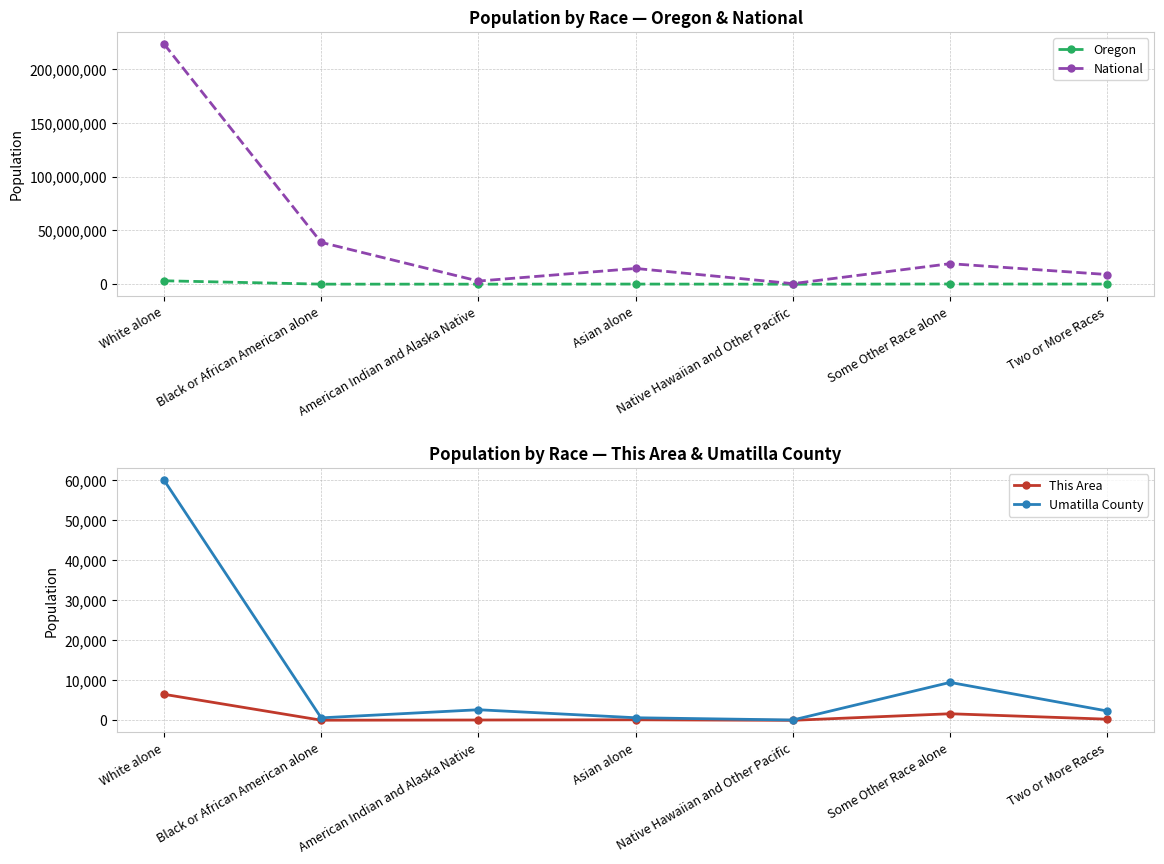

What is the average value of the National series?

44106505